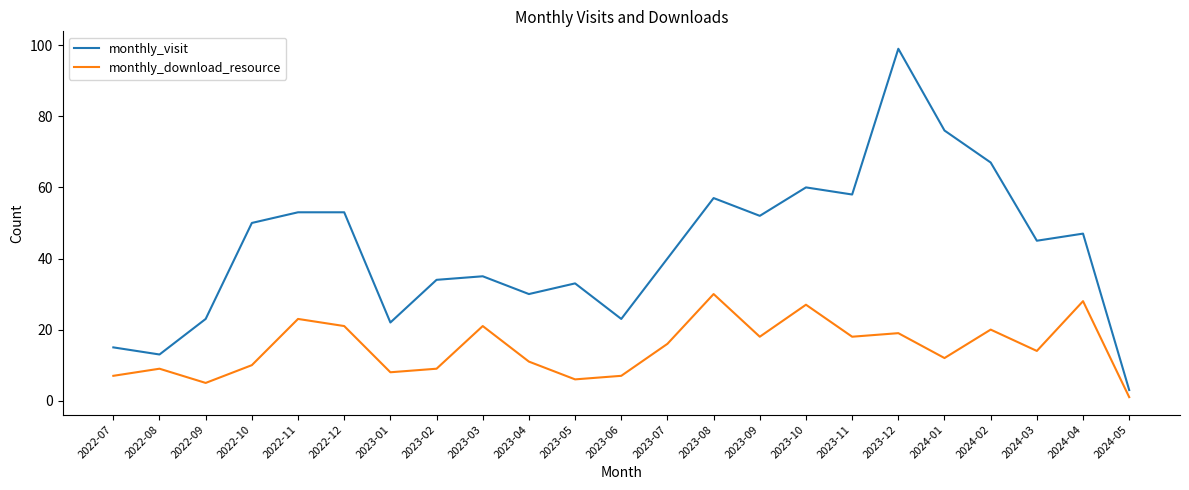

List the series in order of their peak value, highest first.

monthly_visit, monthly_download_resource